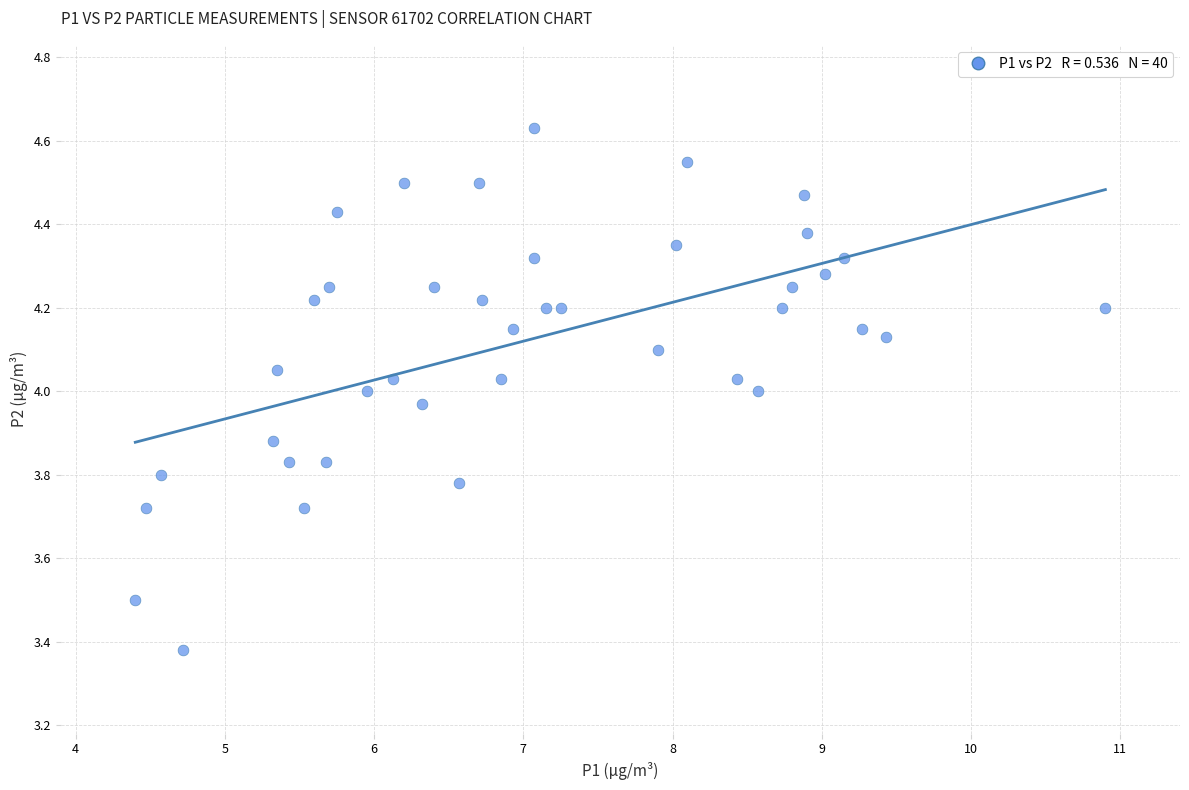

What is the range of X values (max minus min)?

6.5